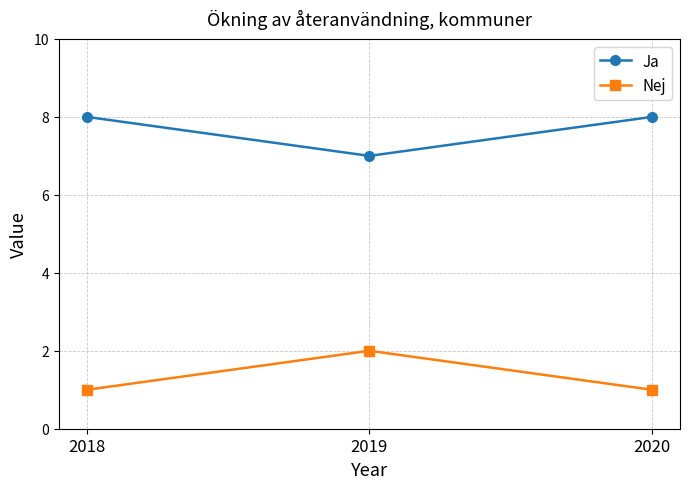

Reading left to right, extract all data points from this chart.

Ja: 8	7	8
Nej: 1	2	1